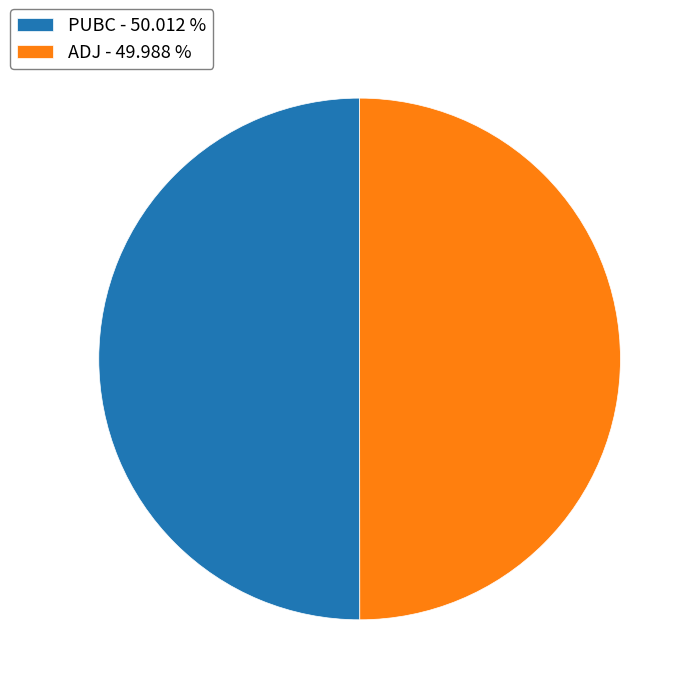

Approximately how many times larger is the value at PUBC - 50.012 % compared to ADJ - 49.988 %?

1.0